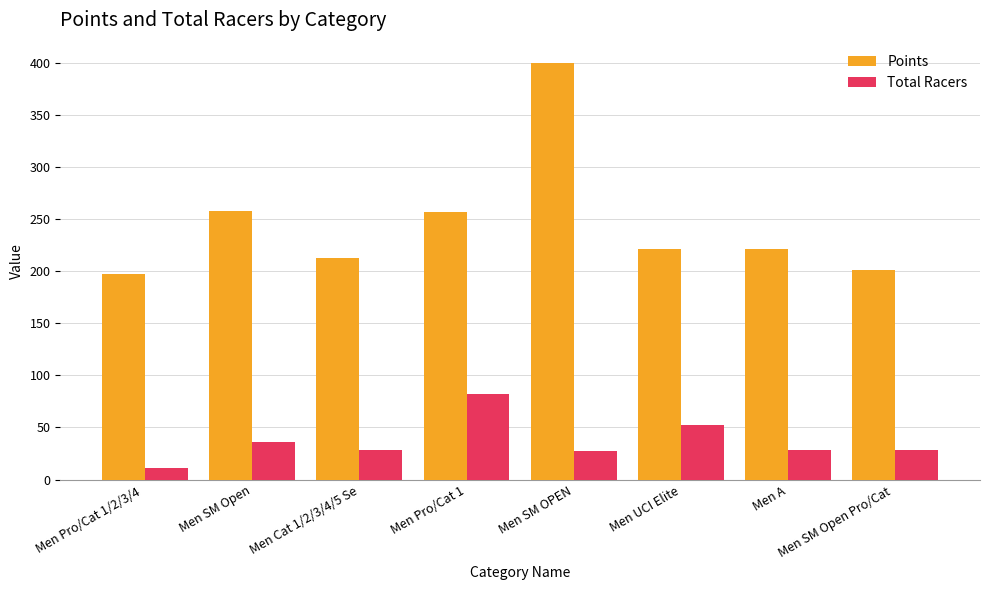

What is the total value across all series at Men Pro/Cat 1/2/3/4 ?

208.1